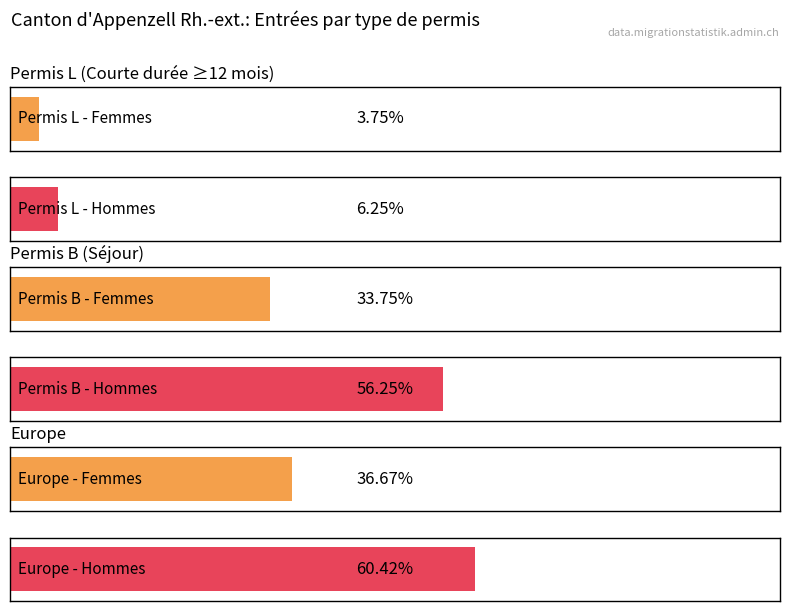

Which series has the largest range (max minus min)?

Hommes